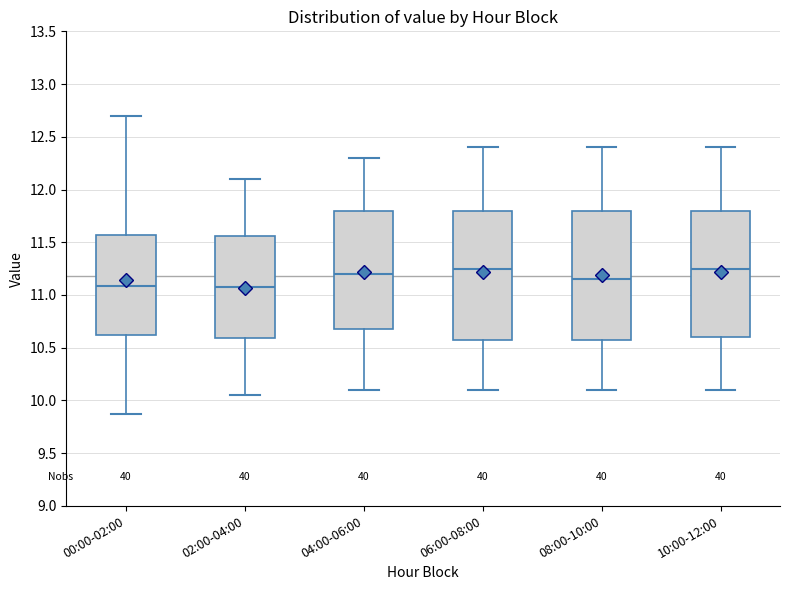

Reading left to right, read every box against the y-axis: the position of its median line, the range the box covers, and the ends of its whiskers. The values are not printed on the chart, so give them approximately, as read against the axis.

00:00-02:00: median 11.10, box 10.60 to 11.55, whiskers 9.85 to 12.70
02:00-04:00: median 11.10, box 10.60 to 11.55, whiskers 10.05 to 12.10
04:00-06:00: median 11.20, box 10.70 to 11.80, whiskers 10.10 to 12.30
06:00-08:00: median 11.25, box 10.60 to 11.80, whiskers 10.10 to 12.40
08:00-10:00: median 11.15, box 10.60 to 11.80, whiskers 10.10 to 12.40
10:00-12:00: median 11.25, box 10.60 to 11.80, whiskers 10.10 to 12.40